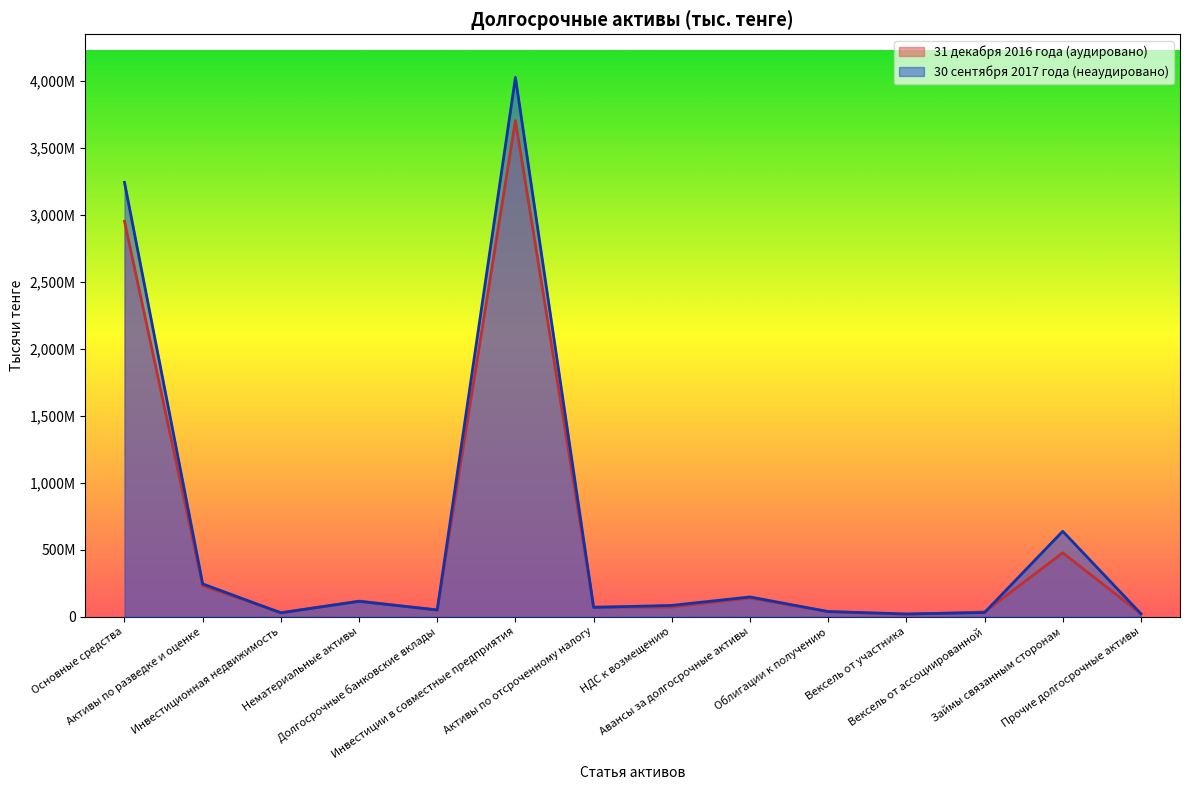

The 31 декабря 2016 года (аудировано) series shows 2953135665 at Основные средства. True or false?

True